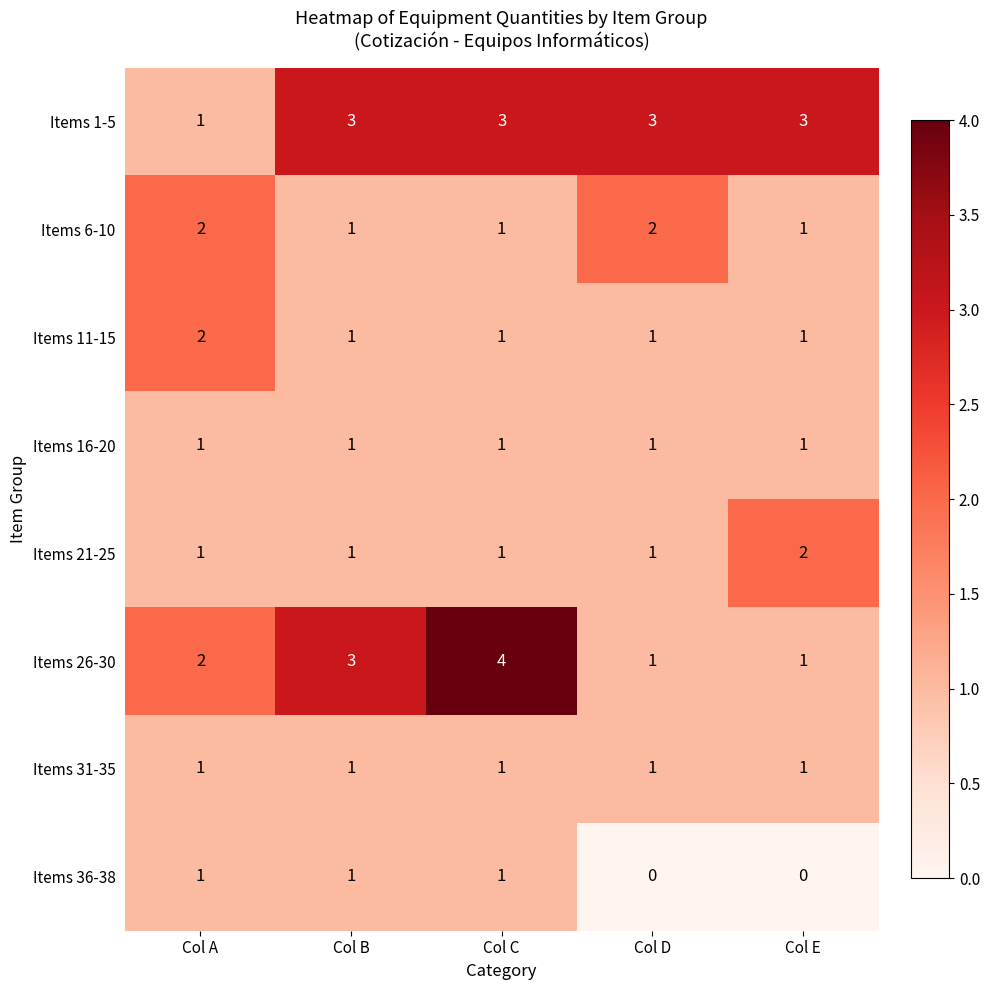

How many series are shown in this chart?

8